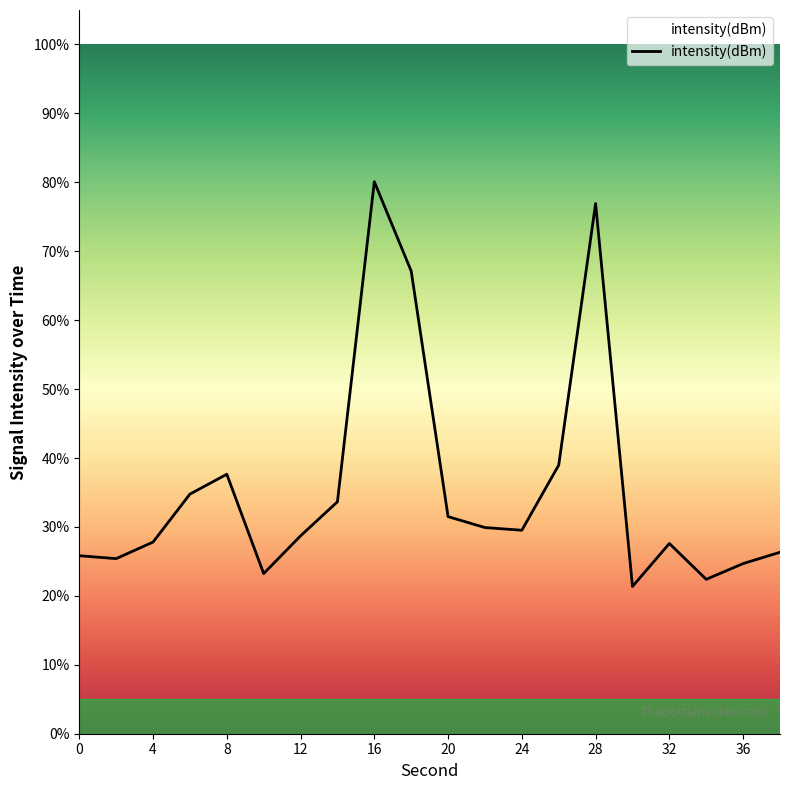

What is the difference between the maximum and minimum values?

58.7